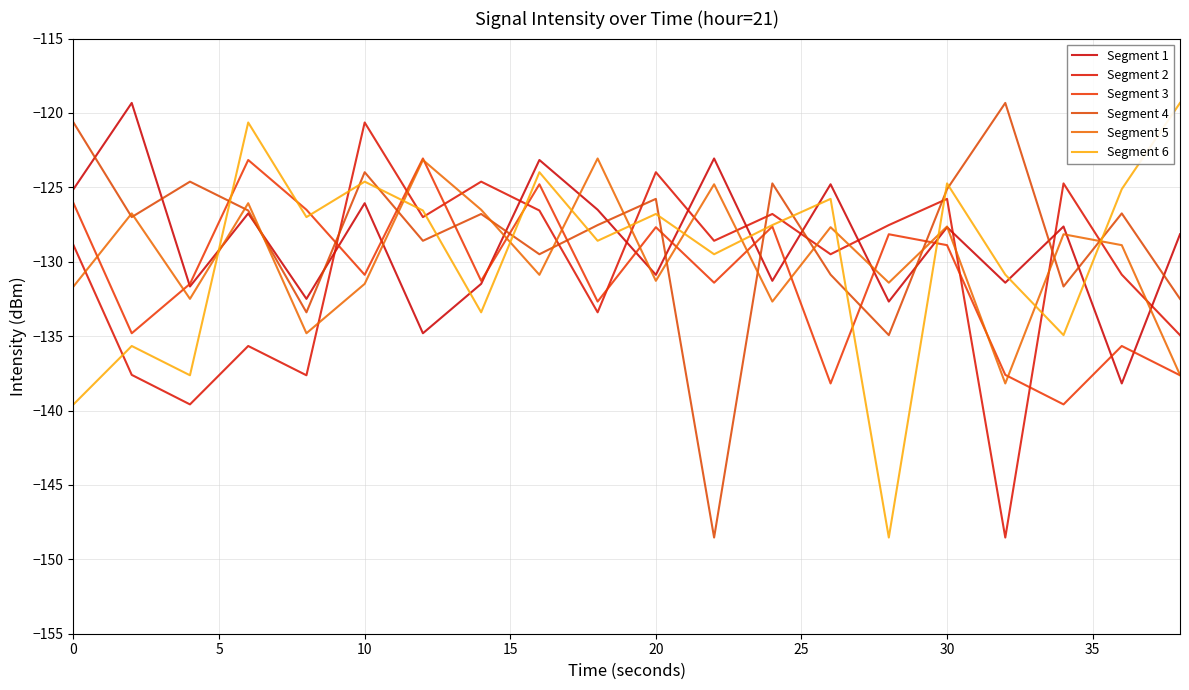

What are all the series names shown in the legend?

Segment 1, Segment 2, Segment 3, Segment 4, Segment 5, Segment 6